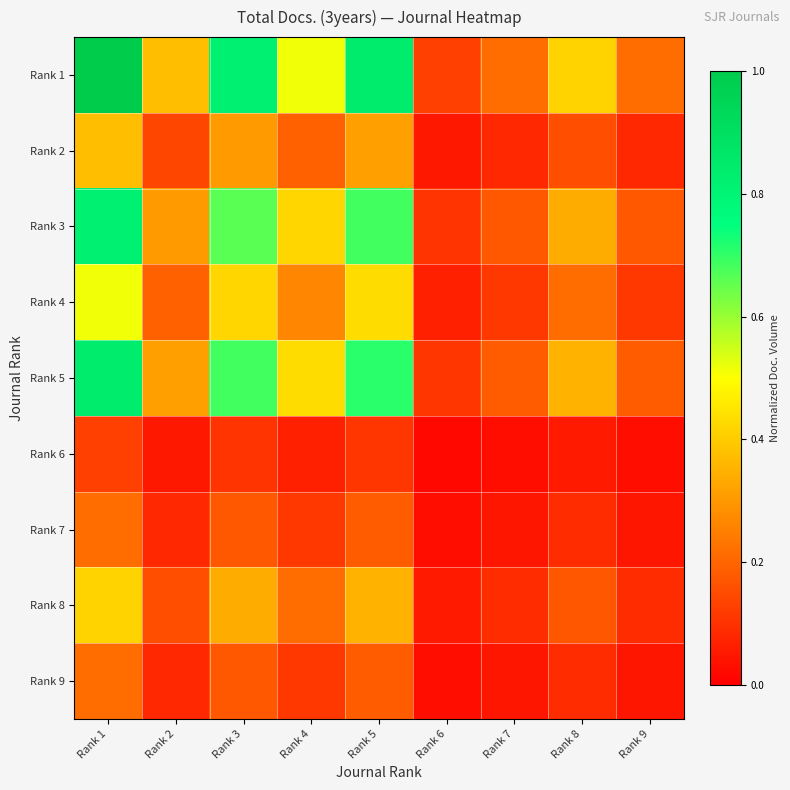

Reading left to right, transcribe all the data shown in this chart.

Rank 1: Rank 1=1.0	Rank 2=0.4	Rank 3=0.8	Rank 4=0.5	Rank 5=0.8	Rank 6=0.1	Rank 7=0.2	Rank 8=0.4	Rank 9=0.2
Rank 2: Rank 1=0.4	Rank 2=0.1	Rank 3=0.3	Rank 4=0.2	Rank 5=0.3	Rank 6=0.0	Rank 7=0.1	Rank 8=0.2	Rank 9=0.1
Rank 3: Rank 1=0.8	Rank 2=0.3	Rank 3=0.7	Rank 4=0.4	Rank 5=0.7	Rank 6=0.1	Rank 7=0.2	Rank 8=0.3	Rank 9=0.2
Rank 4: Rank 1=0.5	Rank 2=0.2	Rank 3=0.4	Rank 4=0.3	Rank 5=0.4	Rank 6=0.1	Rank 7=0.1	Rank 8=0.2	Rank 9=0.1
Rank 5: Rank 1=0.8	Rank 2=0.3	Rank 3=0.7	Rank 4=0.4	Rank 5=0.7	Rank 6=0.1	Rank 7=0.2	Rank 8=0.3	Rank 9=0.2
Rank 6: Rank 1=0.1	Rank 2=0.0	Rank 3=0.1	Rank 4=0.1	Rank 5=0.1	Rank 6=0.0	Rank 7=0.0	Rank 8=0.1	Rank 9=0.0
Rank 7: Rank 1=0.2	Rank 2=0.1	Rank 3=0.2	Rank 4=0.1	Rank 5=0.2	Rank 6=0.0	Rank 7=0.0	Rank 8=0.1	Rank 9=0.0
Rank 8: Rank 1=0.4	Rank 2=0.2	Rank 3=0.3	Rank 4=0.2	Rank 5=0.3	Rank 6=0.1	Rank 7=0.1	Rank 8=0.2	Rank 9=0.1
Rank 9: Rank 1=0.2	Rank 2=0.1	Rank 3=0.2	Rank 4=0.1	Rank 5=0.2	Rank 6=0.0	Rank 7=0.0	Rank 8=0.1	Rank 9=0.0